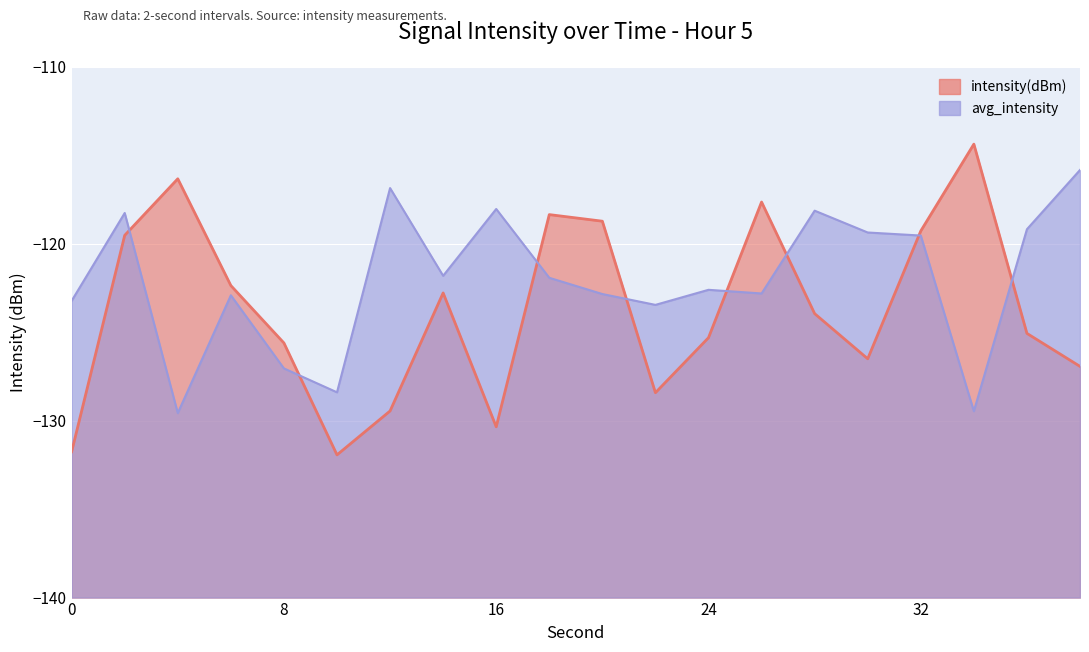

True or false: avg_intensity and intensity(dBm) intersect in this chart.

True